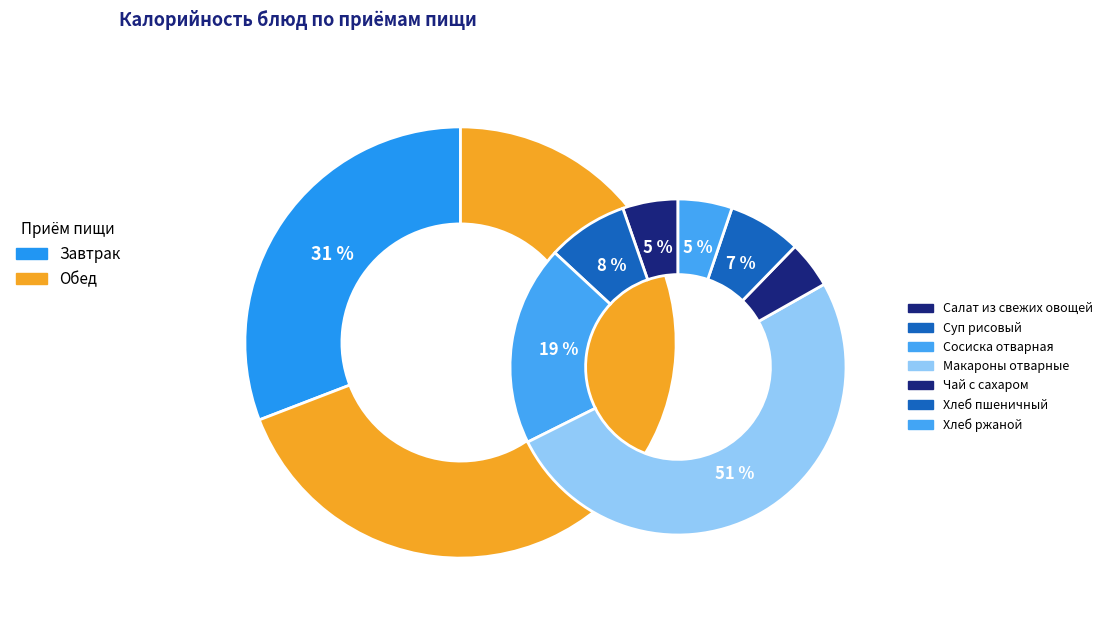

Combined, do Хлеб ржаной and Чай с сахаром account for over 50%?

No